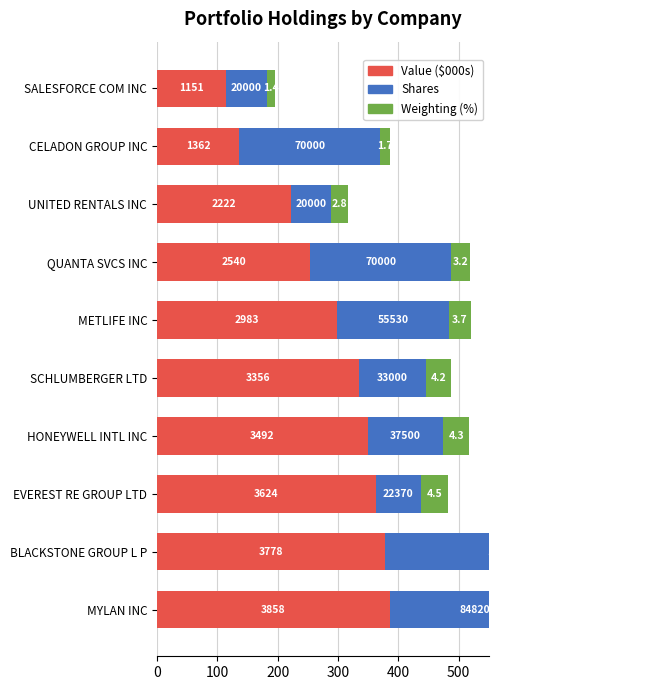

List the series in order of their overall mean, lowest first.

Weighting (%), Shares, Value ($000s)